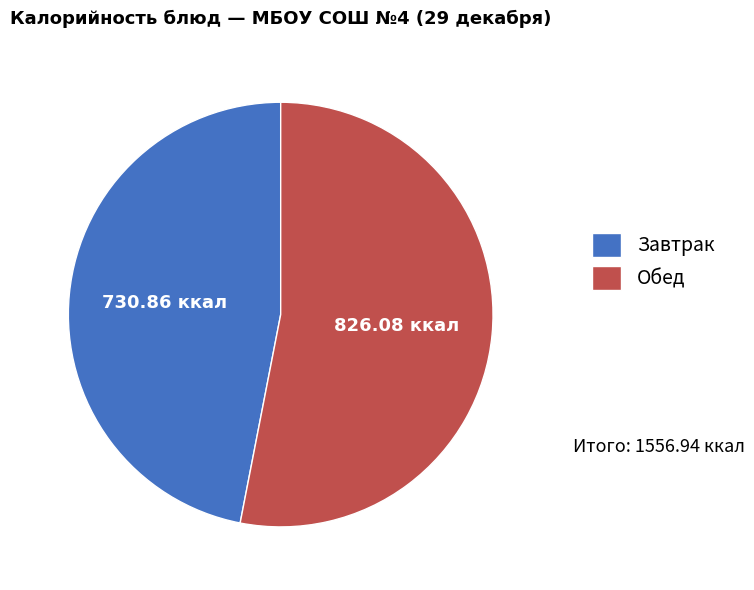

Which category has the biggest portion of the pie?

Обед